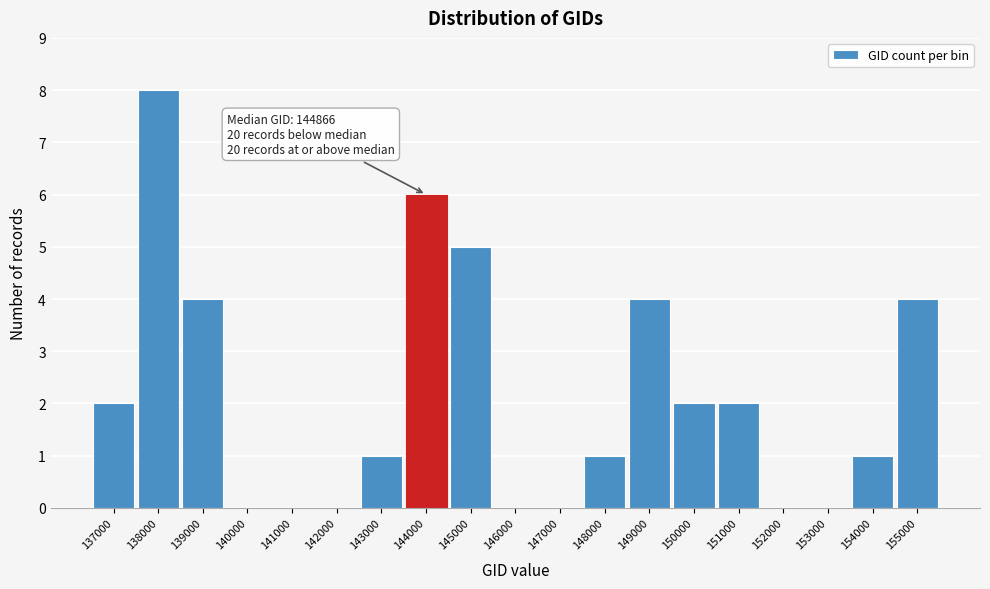

Reading right to left, transcribe all the data shown in this chart.

155000=4	154000=1	153000=0	152000=0	151000=2	150000=2	149000=4	148000=1	147000=0	146000=0	145000=5	144000=6	143000=1	142000=0	141000=0	140000=0	139000=4	138000=8	137000=2